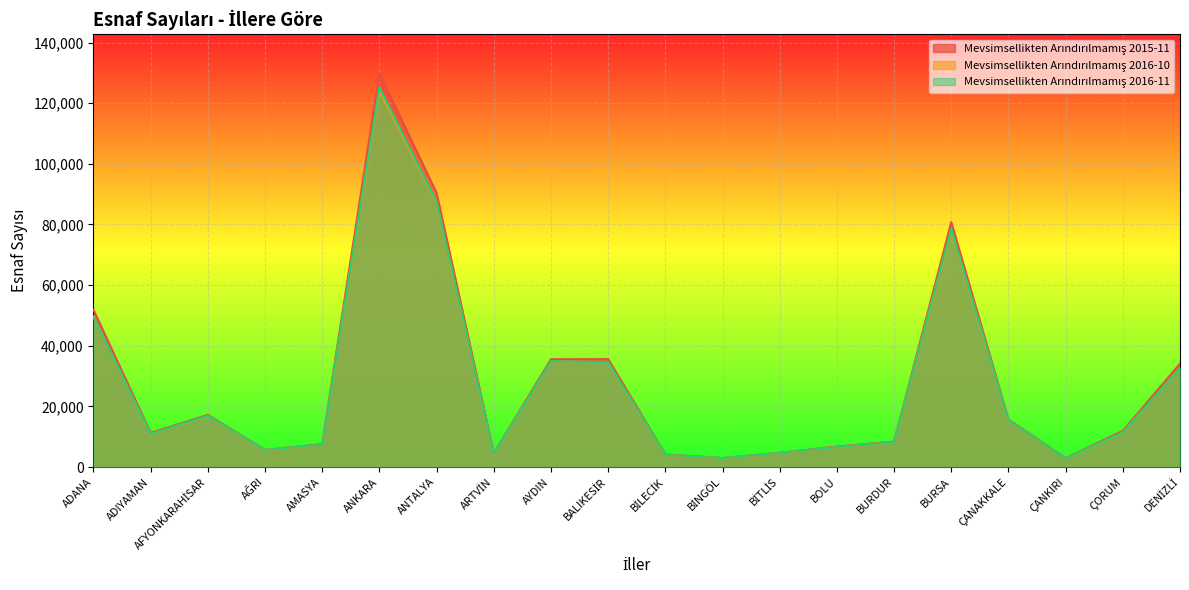

At which label is Mevsimsellikten Arındırılmamış 2016-10 closest to 63527?

ADANA